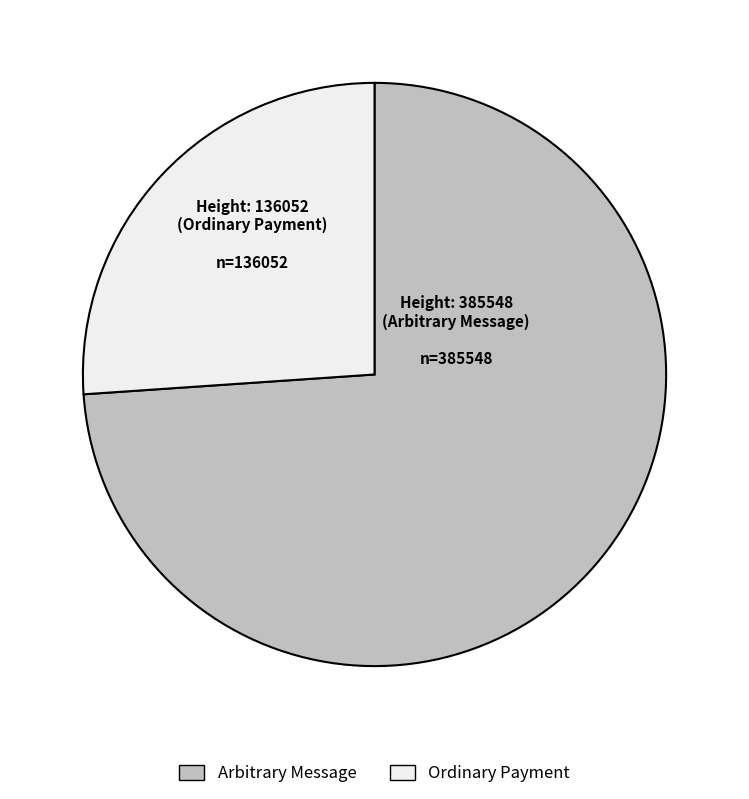

Is there a majority slice in this chart?

Yes